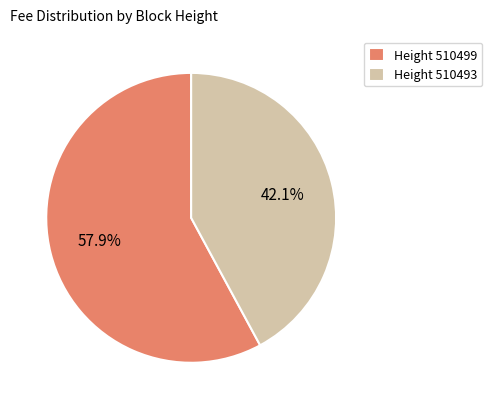

What percentage do Height 510493 and Height 510499 together represent?

100.0%